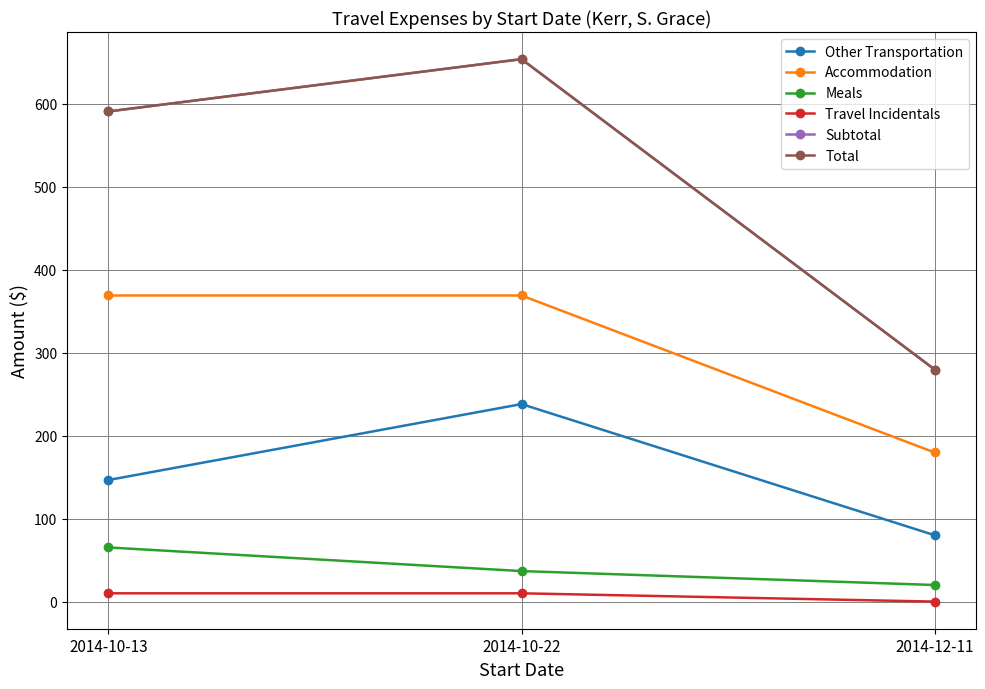

Is this an area chart (filled region under the line)?

No